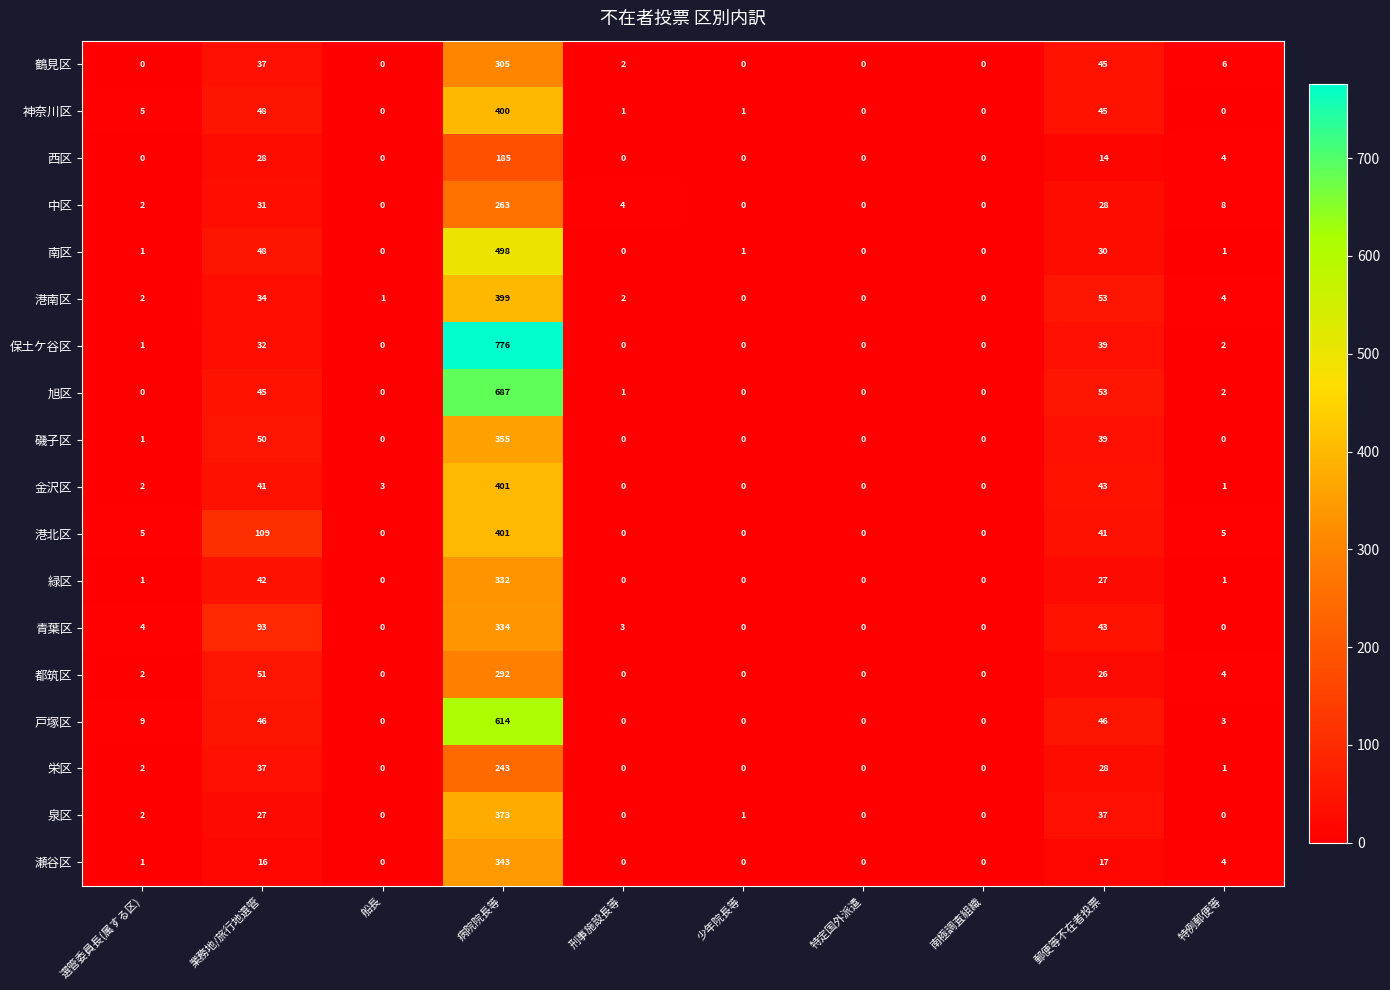

The 都筑区 series shows 3 at 選管委員長(属する区). True or false?

False